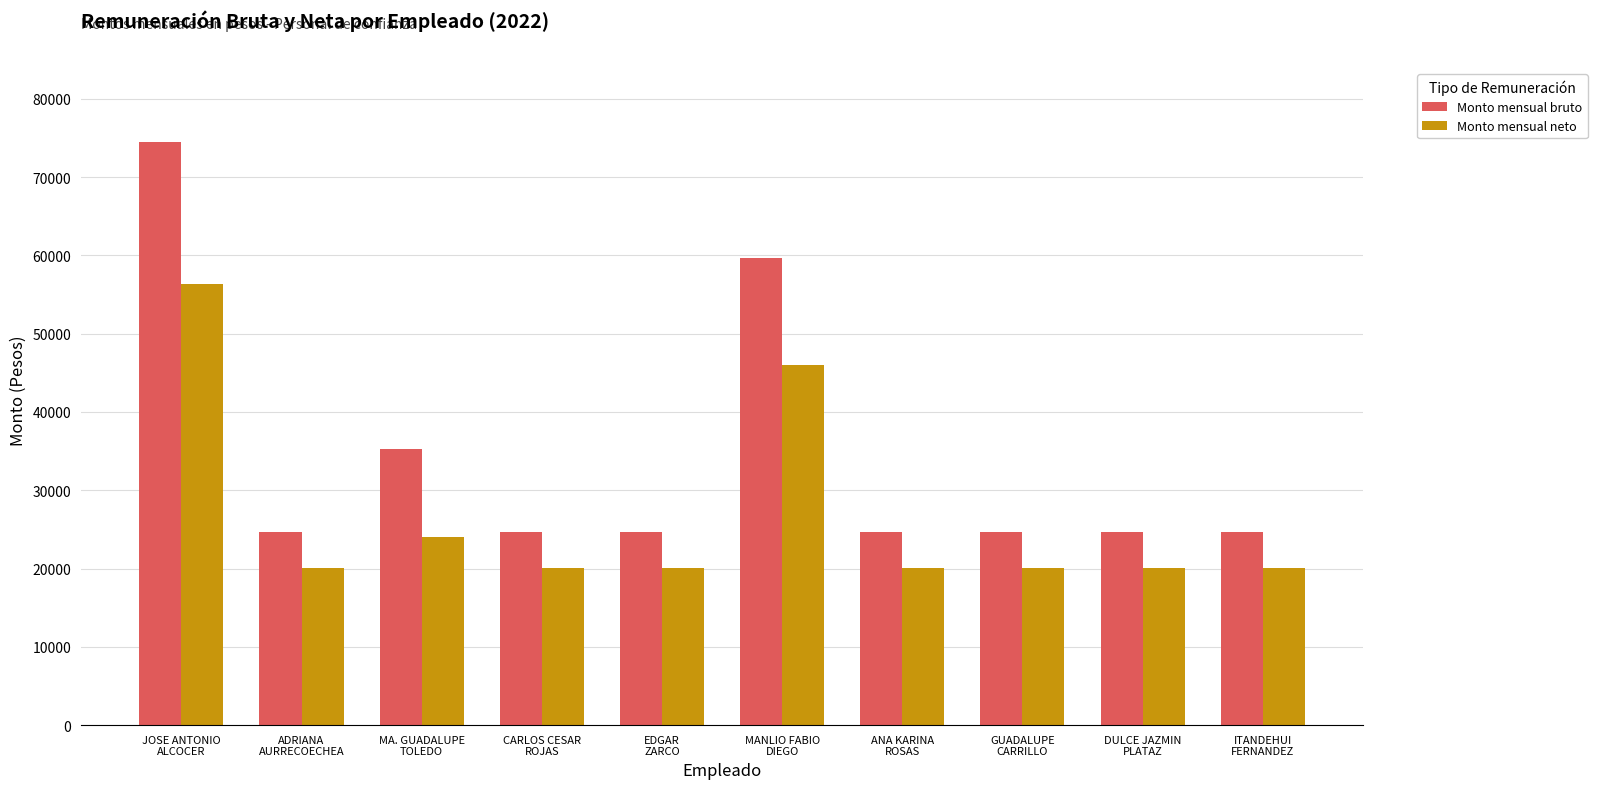

What is the average value of the Monto mensual bruto series?

34212.1